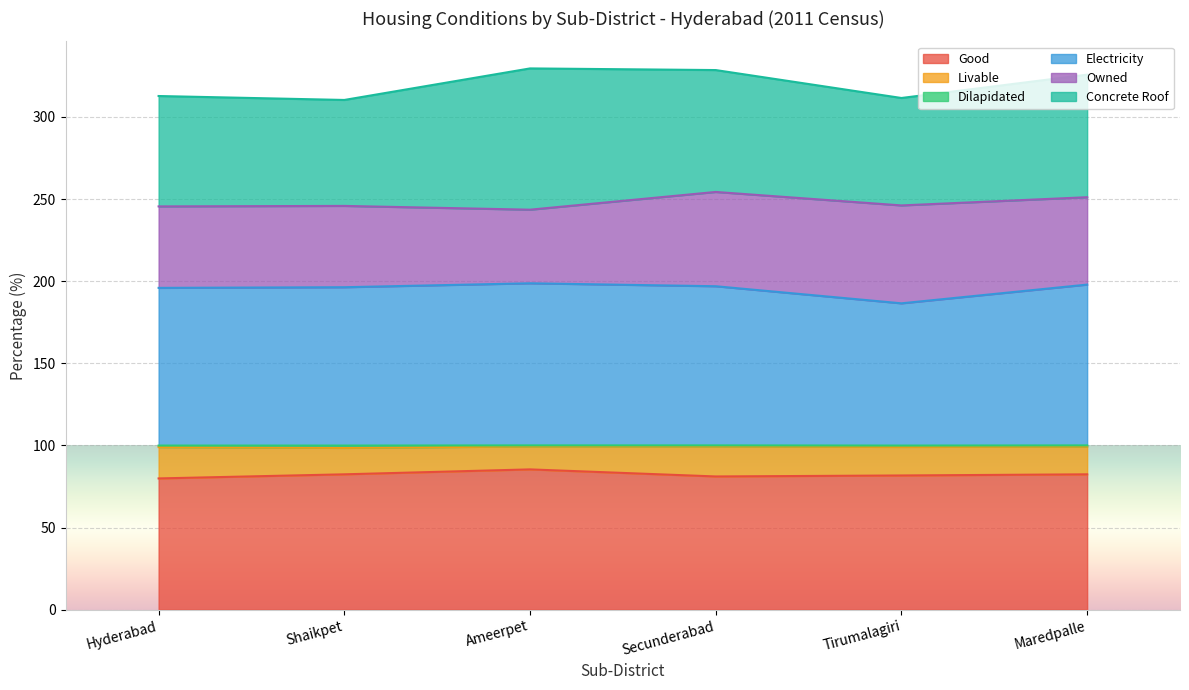

Does the chart display data point markers on the line(s)?

No